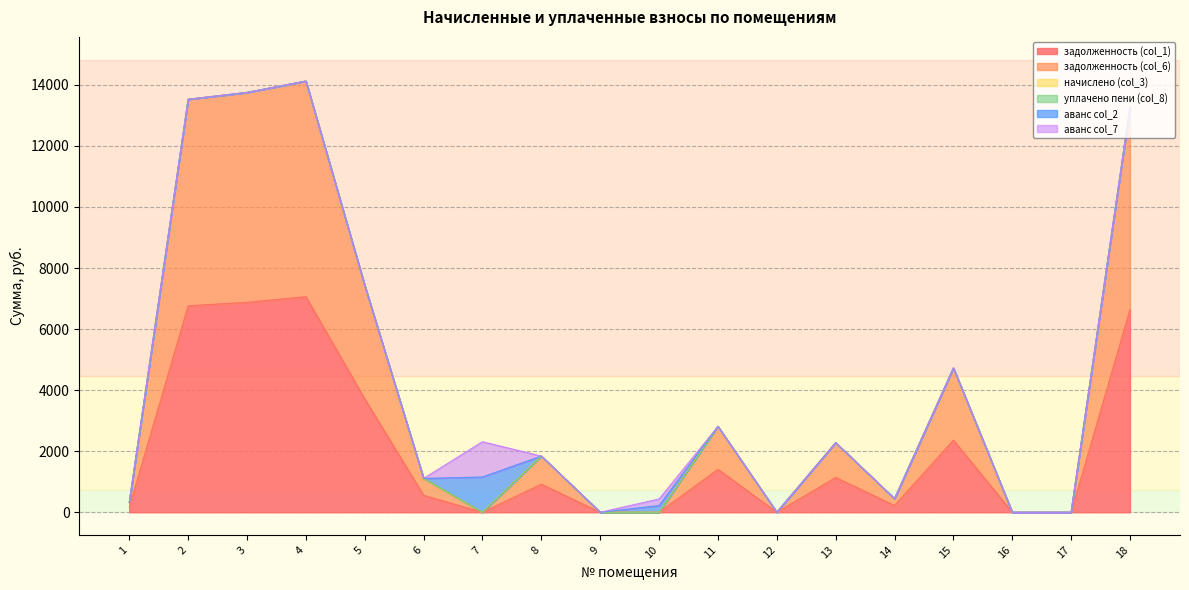

Which label corresponds to the largest value in the chart?

4